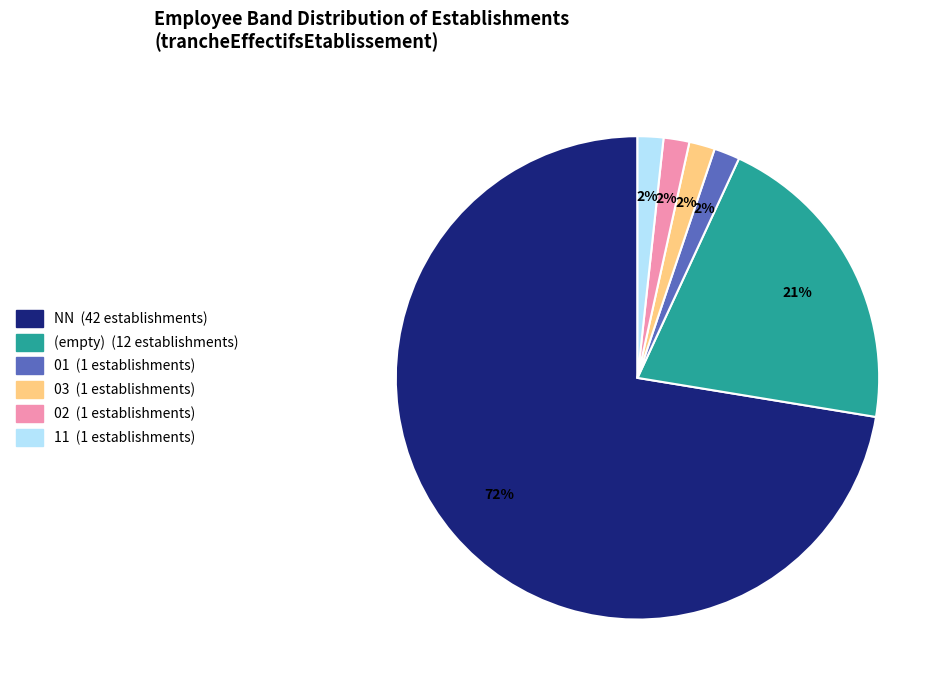

To the nearest percent, what is the average slice percentage?

17%